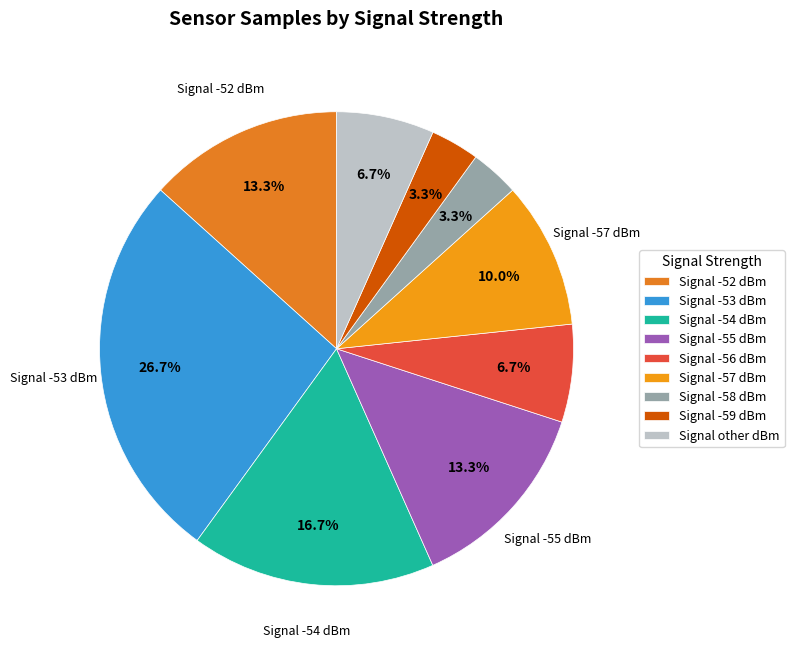

How many segments does this pie chart have?

9